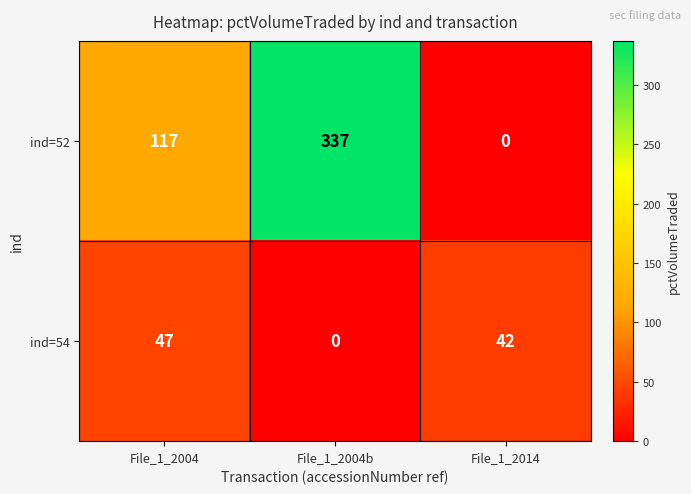

At File_1_2004, list the series in order from smallest to largest.

ind=54, ind=52